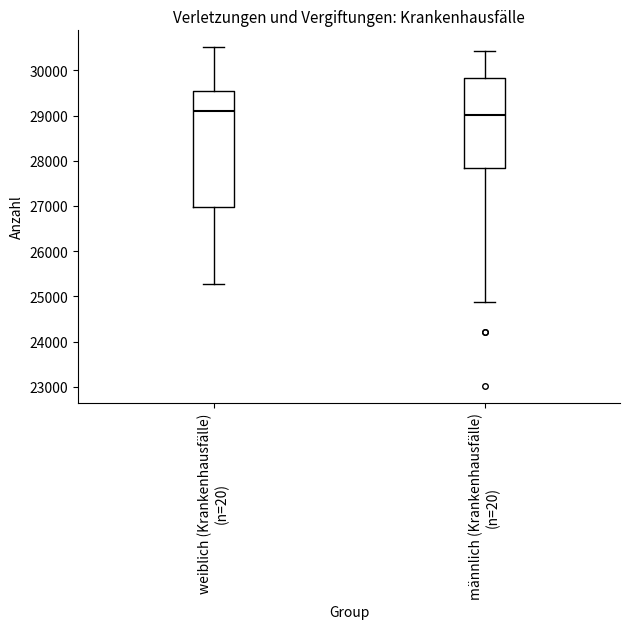

Comparing the boxes themselves (not the whiskers), which one is the tallest?

weiblich (Krankenhausfälle) (n=20)